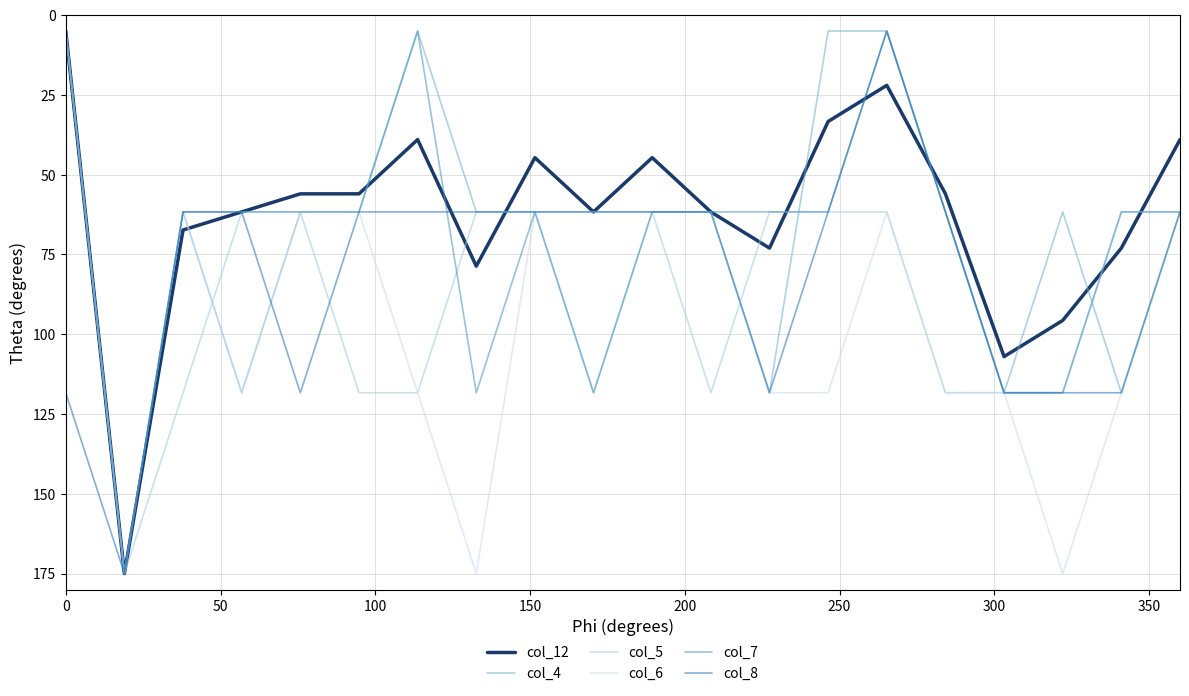

Which series has the largest total across all categories?

col_6